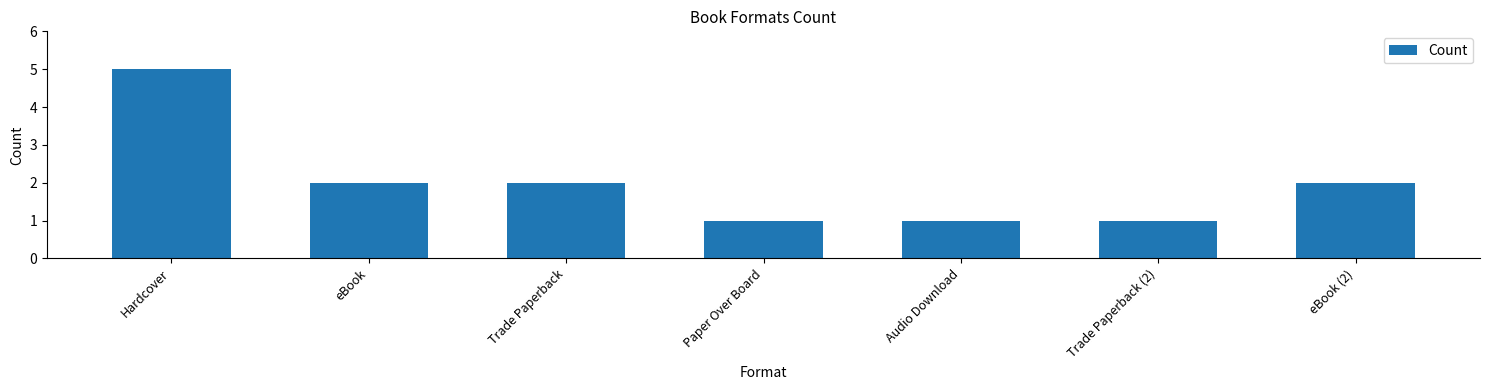

Count the number of categories in the chart.

7